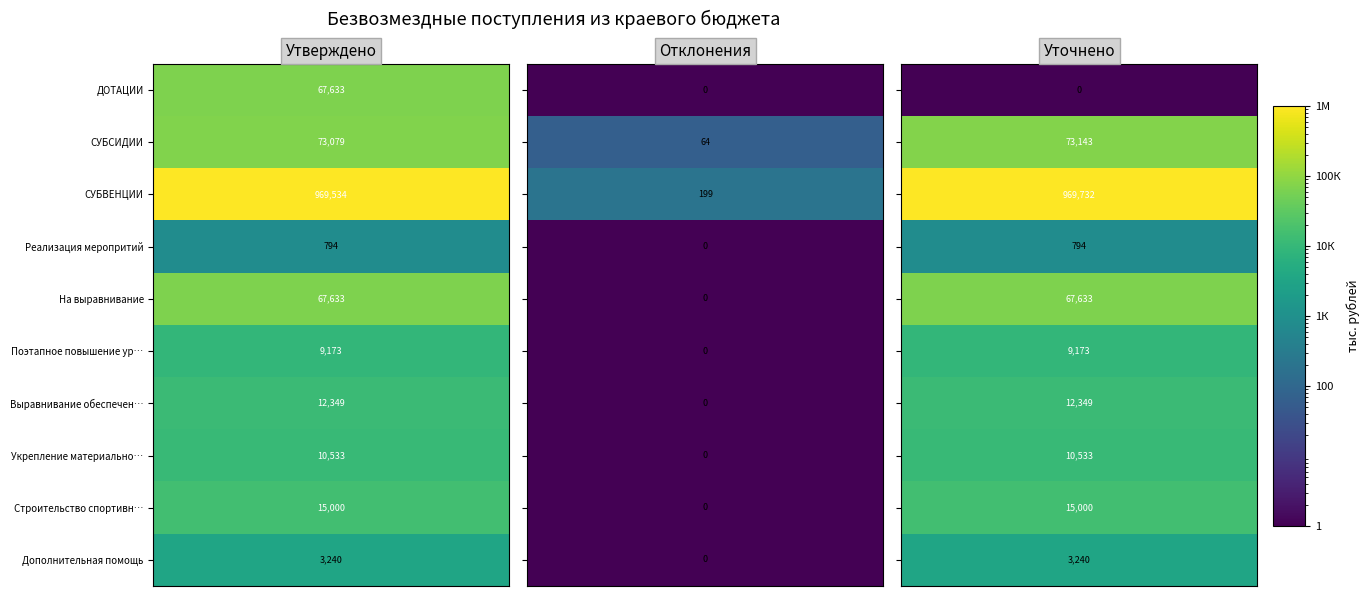

What is the difference between the highest and lowest values at 0?

968739.2